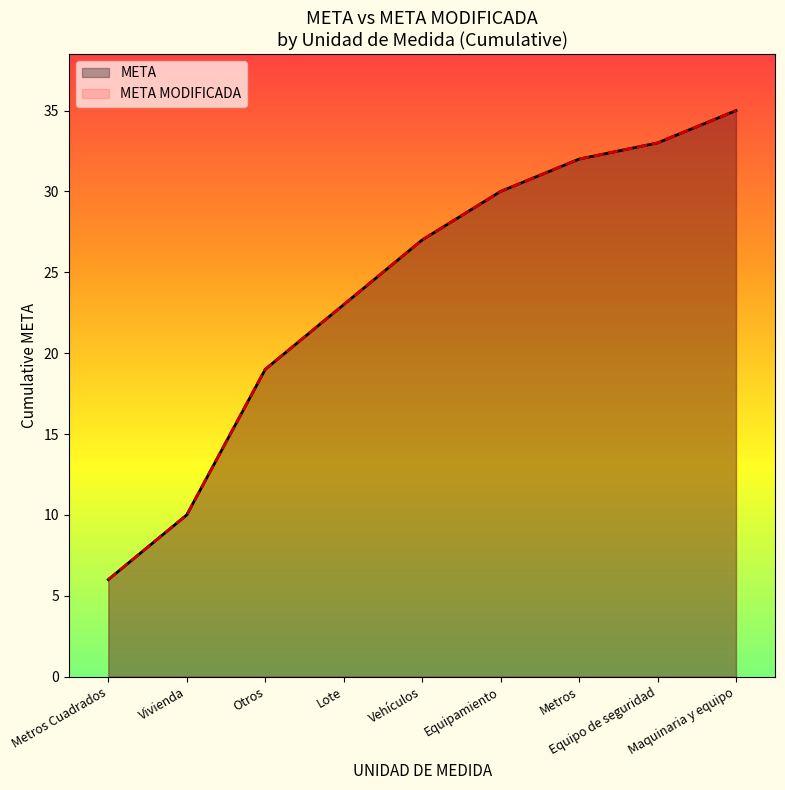

What is the approximate value of META at Metros Cuadrados, to the nearest 10?

10